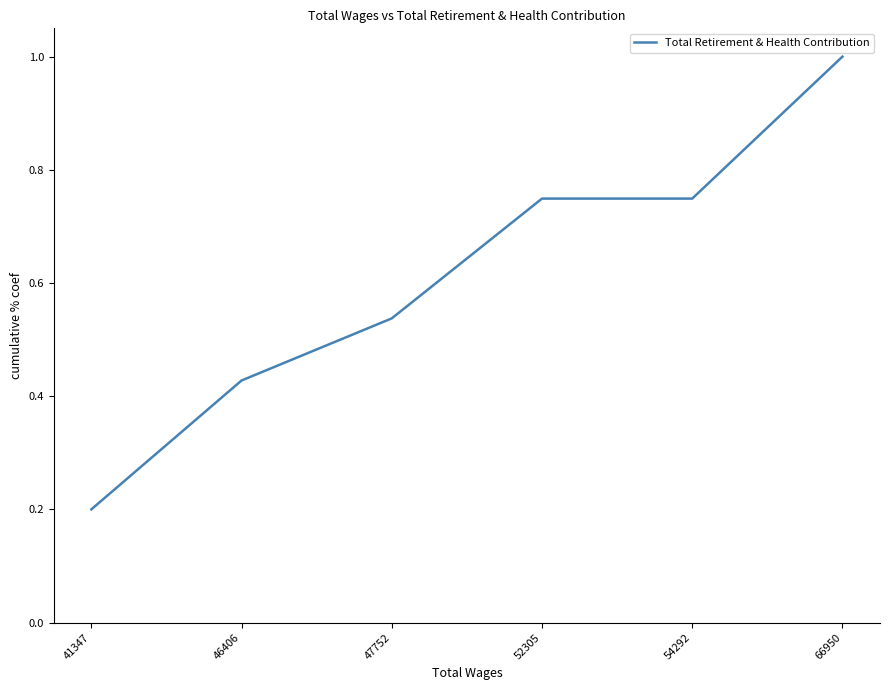

What is the minimum value shown in the chart?

0.2